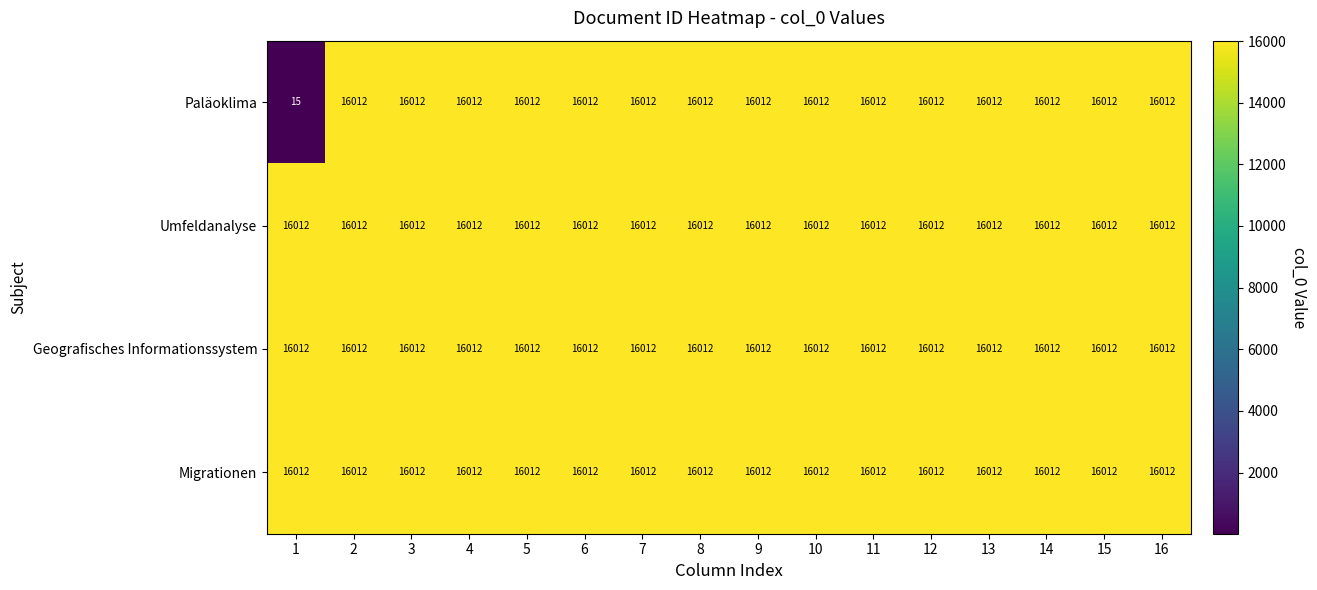

What is the lowest value of the Migrationen series?

16012